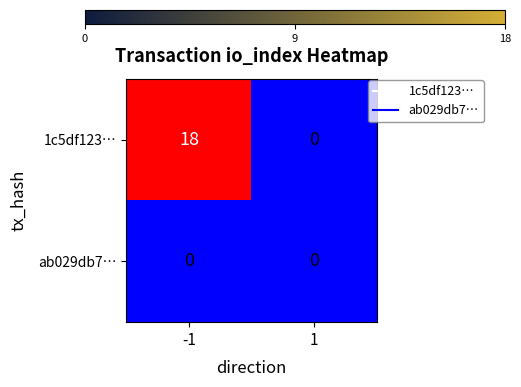

What is the spread (max minus min) of values at -1?

18